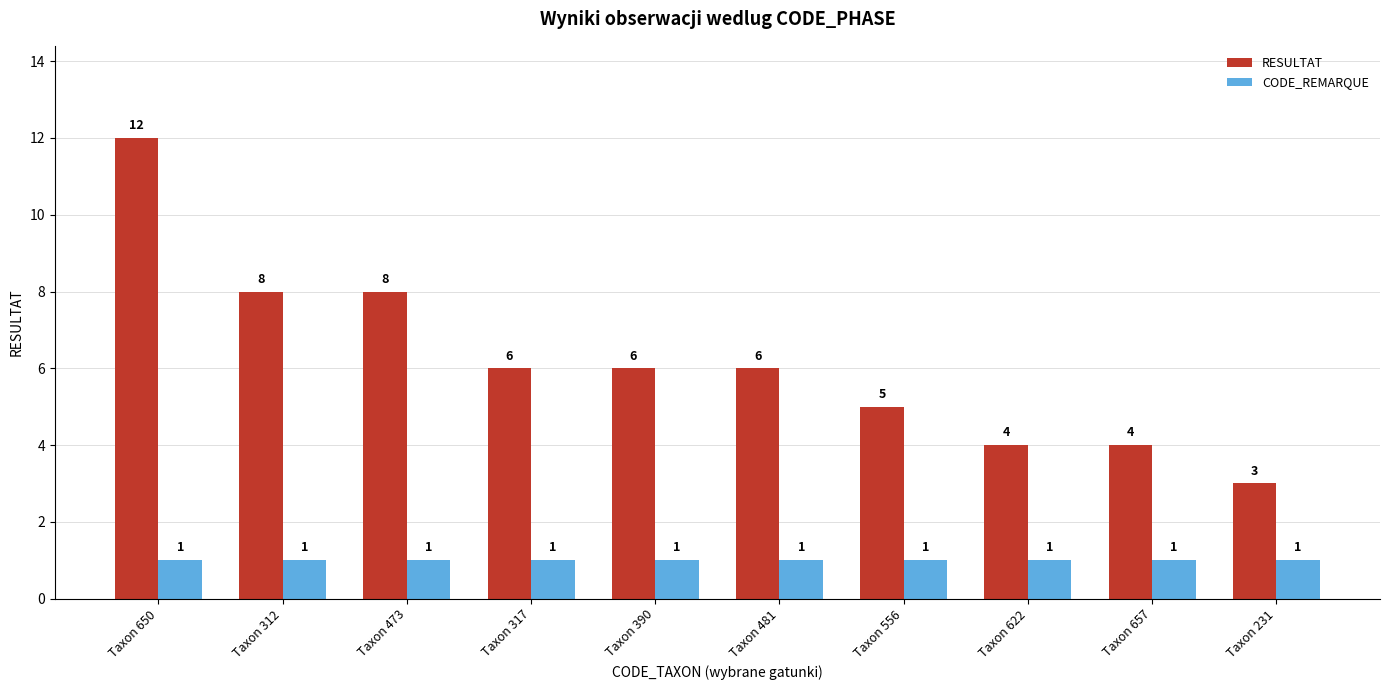

Rank the series at Taxon 556 from highest to lowest value.

RESULTAT, CODE_REMARQUE